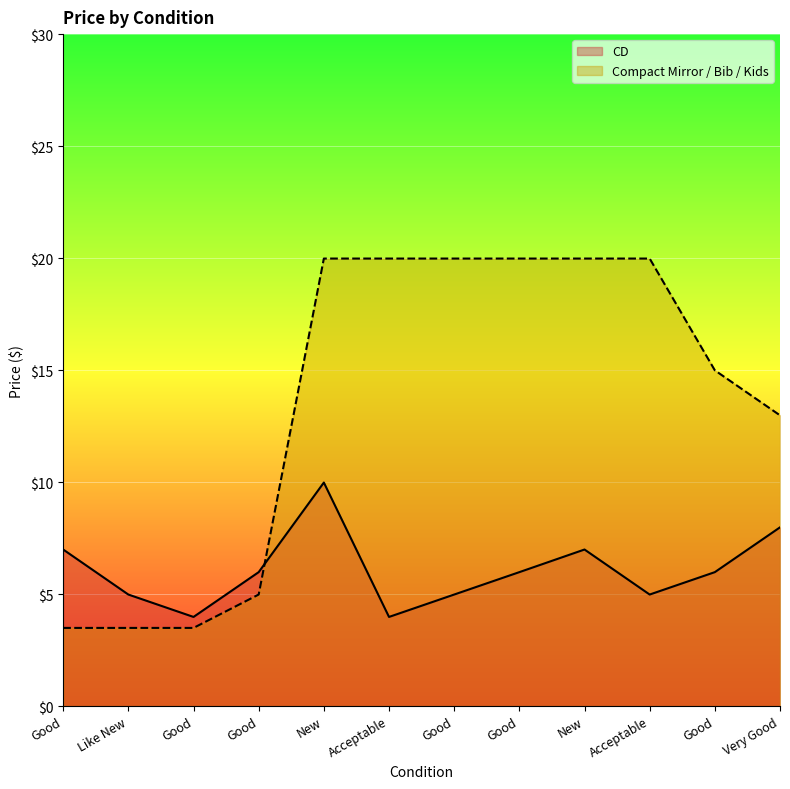

At which category does CD reach its first local valley?

Good